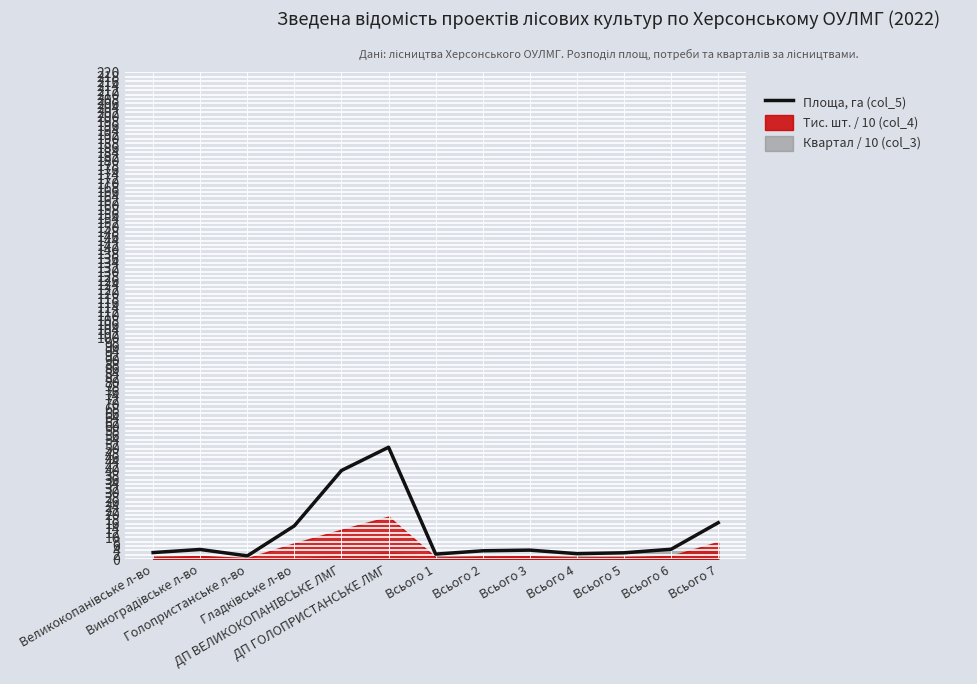

What is the change in value from Всього 6 to Всього 7?

+12.0